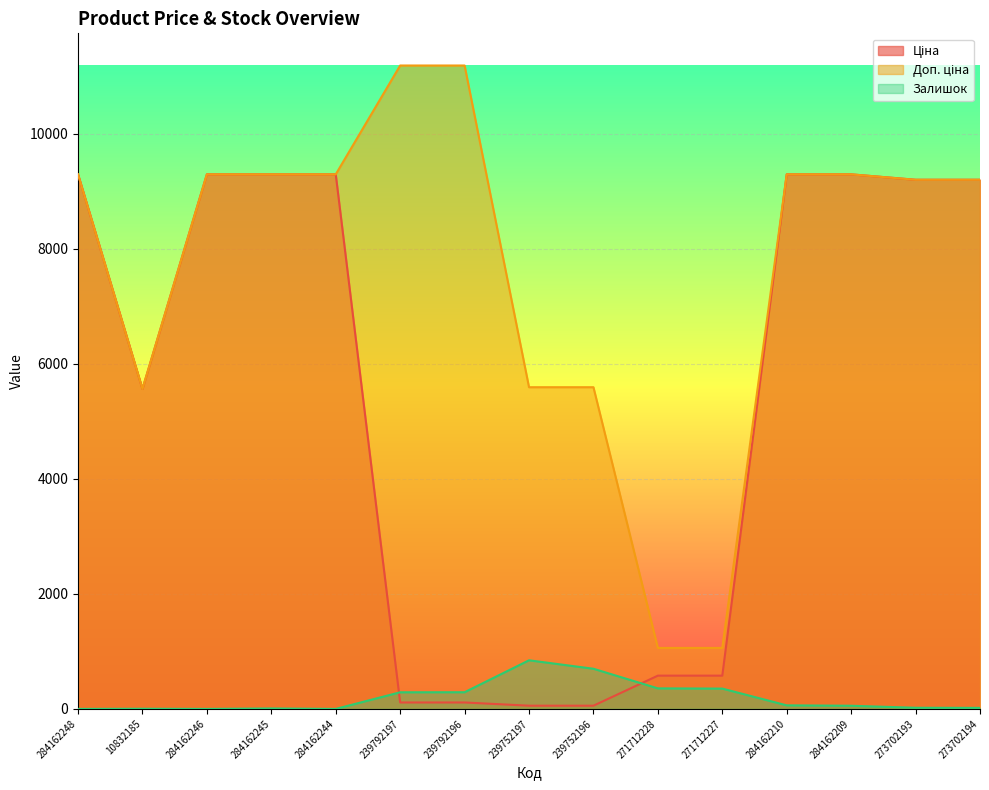

Reading left to right, extract all data points from this chart.

Ціна: 284162248=9290.5	10832185=5560.3	284162246=9290.5	284162245=9290.5	284162244=9290.5	239792197=111.8	239792196=111.8	239752197=55.9	239752196=55.9	271712228=578.1	271712227=578.1	284162210=9290.5	284162209=9290.5	273702193=9196.3	273702194=9196.3
Доп. ціна: 284162248=9290.5	10832185=5560.3	284162246=9290.5	284162245=9290.5	284162244=9290.5	239792197=11182.0	239792196=11182.0	239752197=5591.0	239752196=5591.0	271712228=1060.0	271712227=1060.0	284162210=9290.5	284162209=9290.5	273702193=9196.3	273702194=9196.3
Залишок: 284162248=0.0	10832185=3.0	284162246=0.0	284162245=8.0	284162244=0.0	239792197=289.0	239792196=290.0	239752197=845.0	239752196=698.0	271712228=357.0	271712227=353.0	284162210=62.0	284162209=55.0	273702193=20.0	273702194=18.0